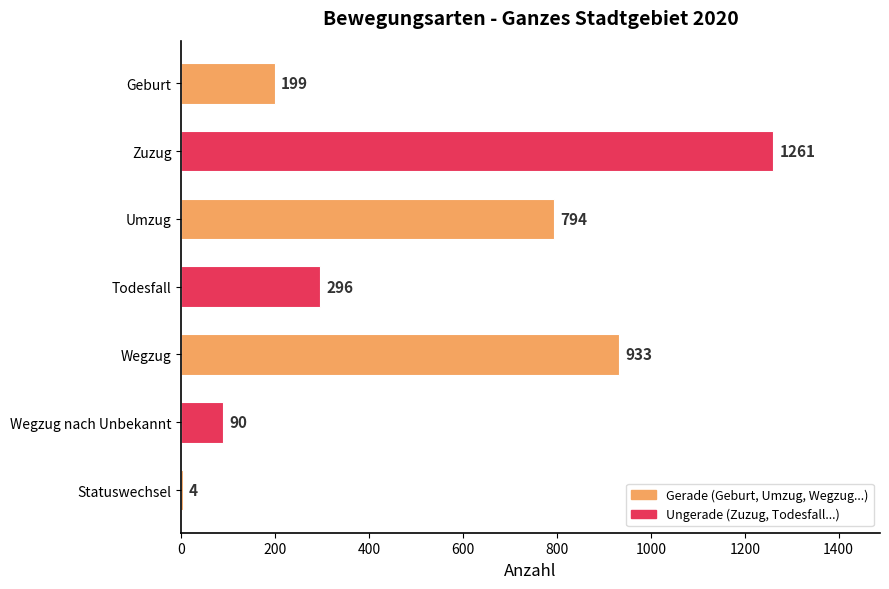

Reading top to bottom, list all the values displayed in this chart.

Geburt=199	Zuzug=1261	Umzug=794	Todesfall=296	Wegzug=933	Wegzug nach Unbekannt=90	Statuswechsel=4